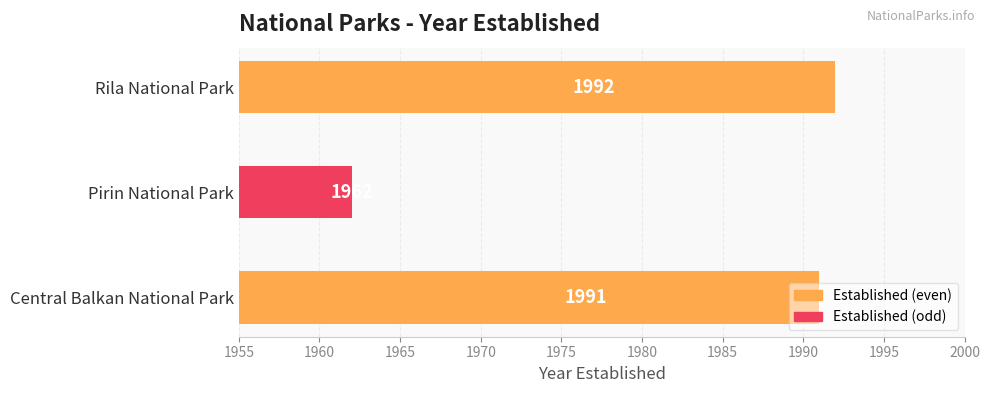

What is the average value?

1982